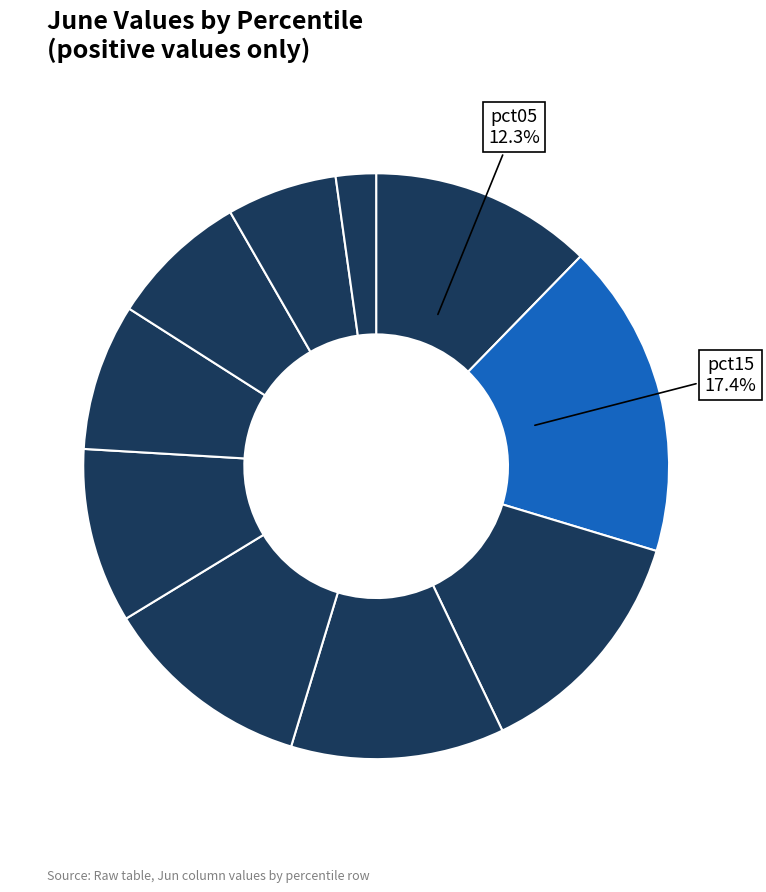

How many slices are in this pie chart?

10